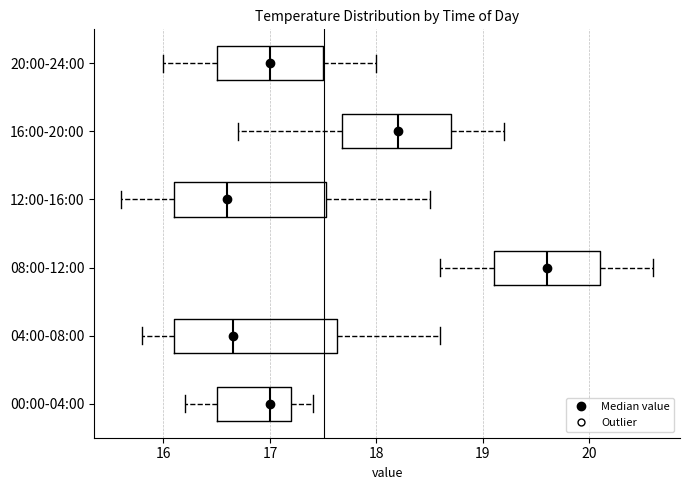

Where does the median line of the box for 00:00-04:00 sit on the x-axis? The values are not printed on the chart, so give them approximately, as read against the axis.

17.0